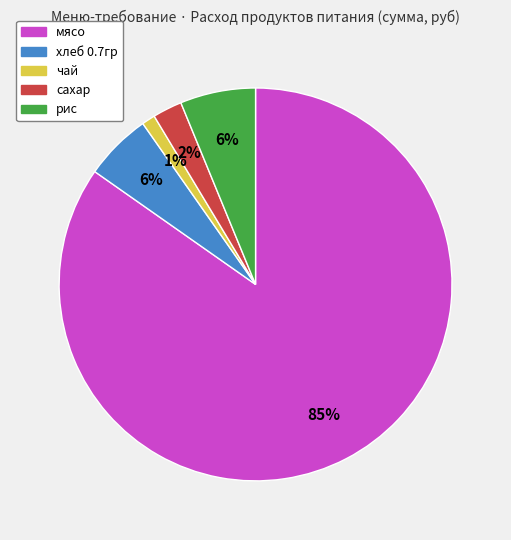

Is хлеб 0.7гр the majority of the pie?

No